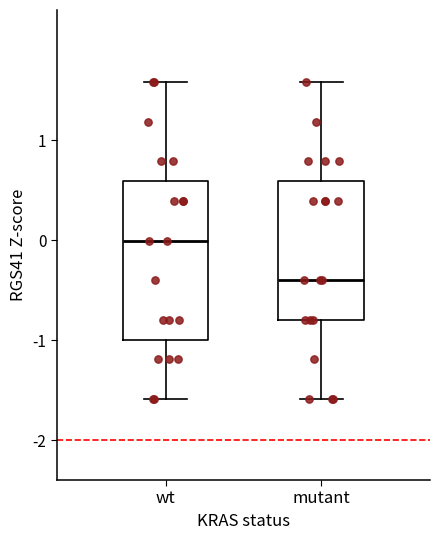

Reading left to right, transcribe this box plot: for each box, give where its median line is, the range the box spans, and where its two whiskers end, as read against the y-axis. The values are not printed on the chart, so give them approximately, as read against the axis.

wt: median 0.0, box -1.0 to 0.6, whiskers -1.6 to 1.6
mutant: median -0.4, box -0.8 to 0.6, whiskers -1.6 to 1.6